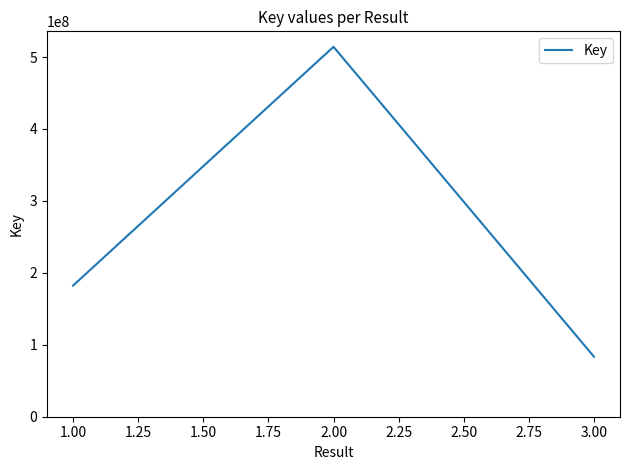

What is the average value?

259964828